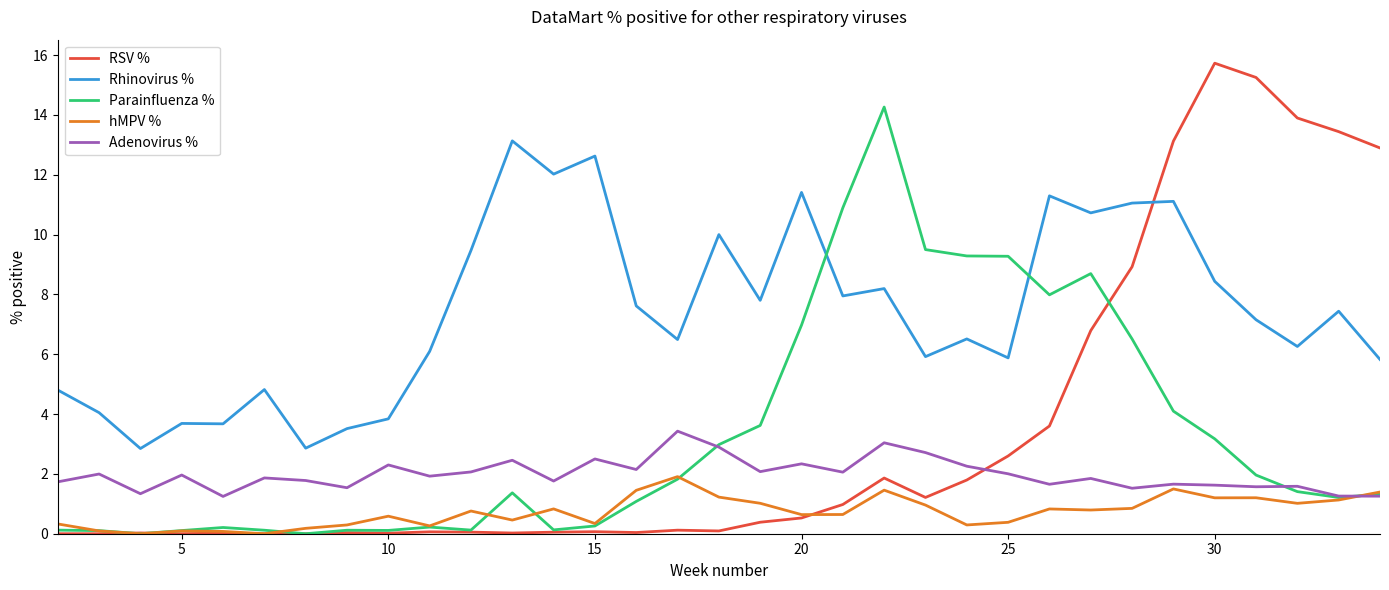

What is the minimum value for Rhinovirus %?

2.8